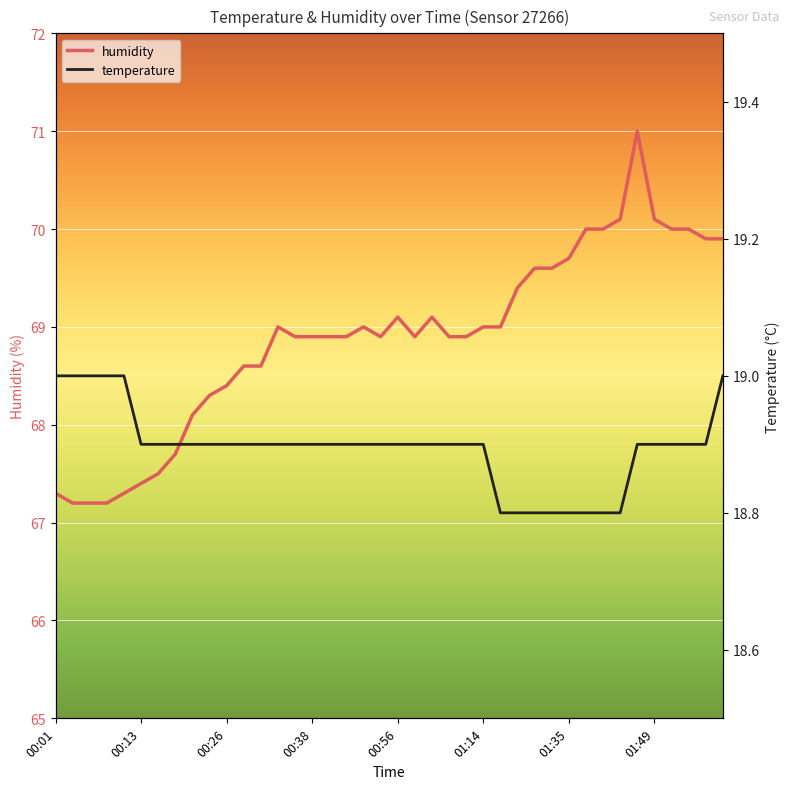

What is the difference between the maximum and minimum values in the temperature series?

0.2